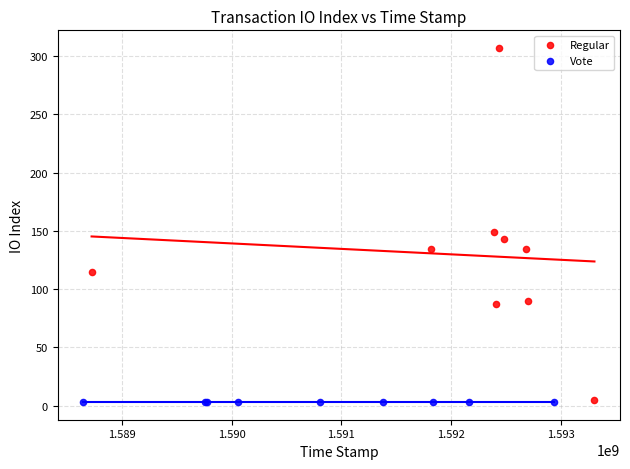

Which series reaches the maximum Y coordinate?

Regular